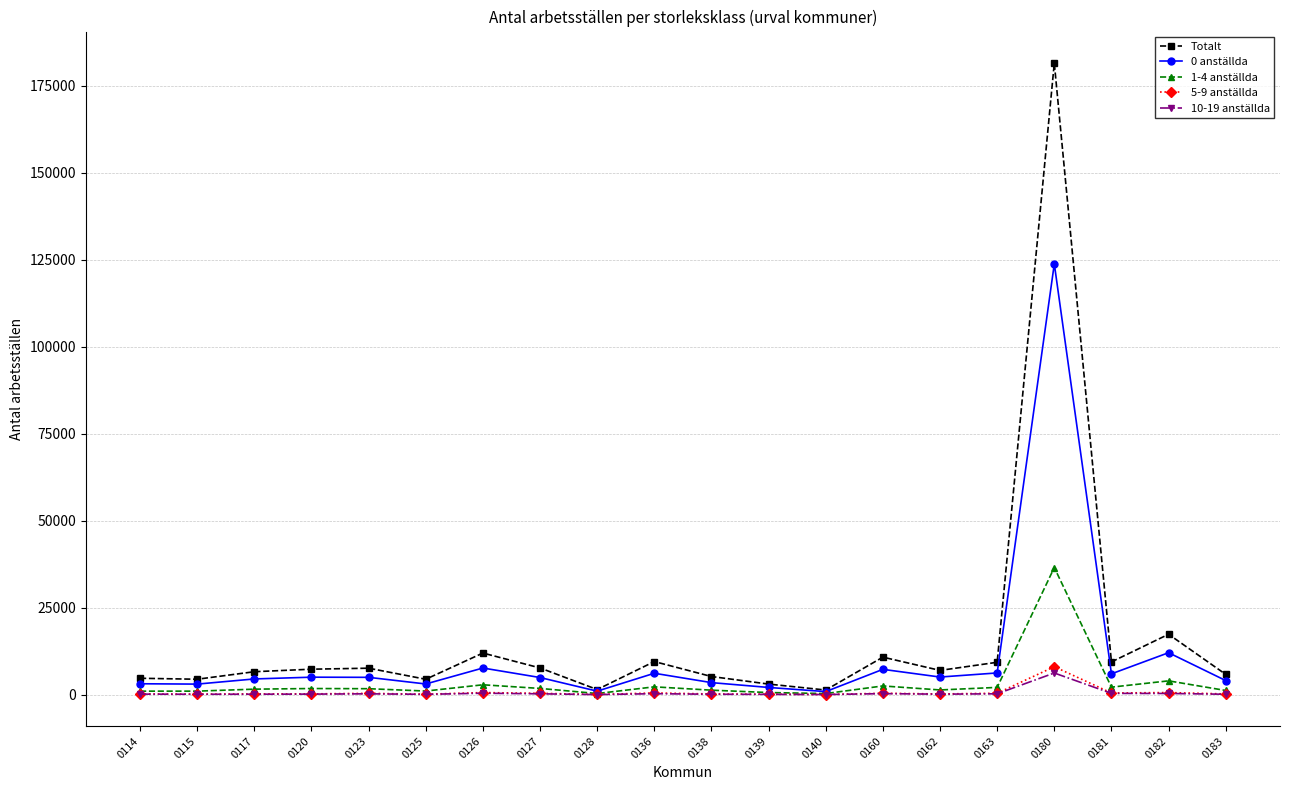

How many lines are shown in the chart?

5